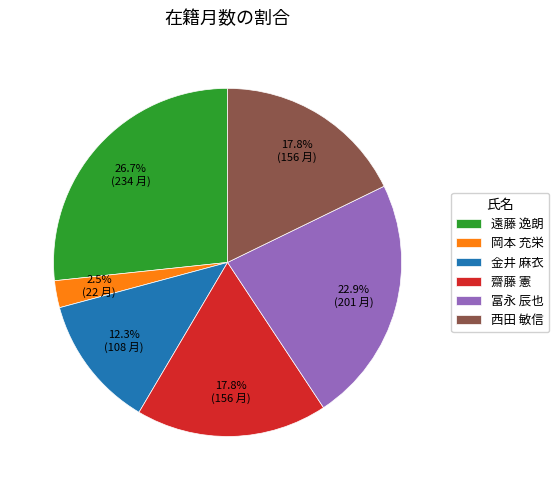

Is there a majority slice in this chart?

No